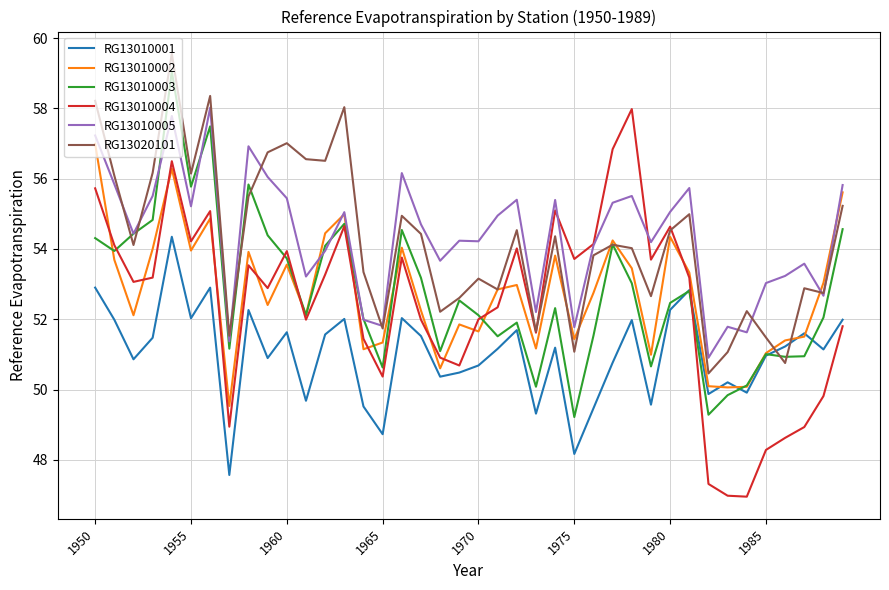

What is the maximum value shown in the chart?

59.6